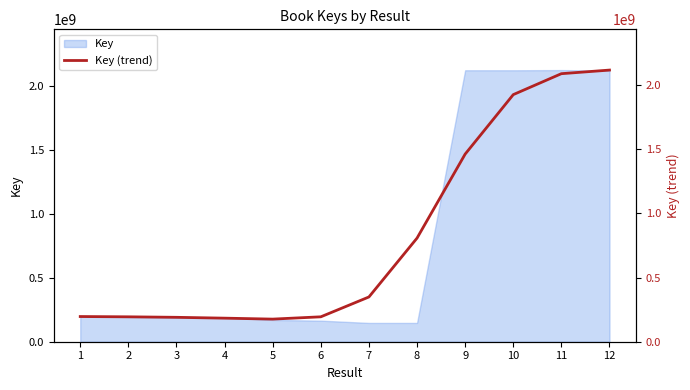

The chart shows a value of 921593073 at 10. True or false?

False